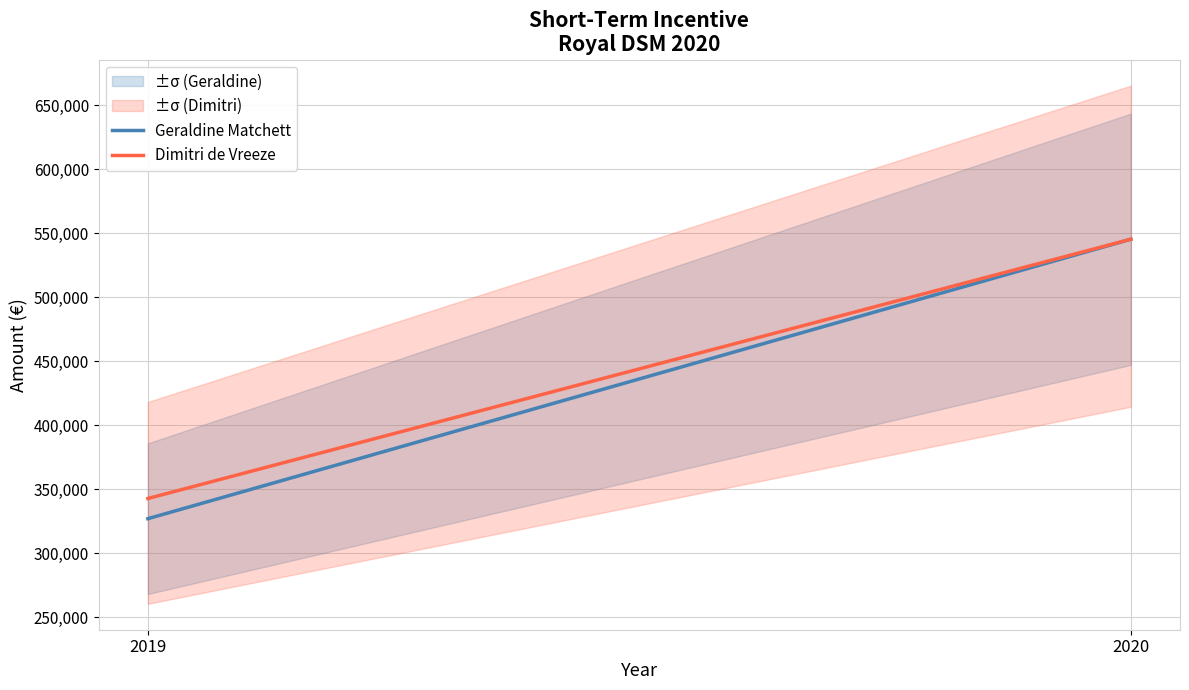

What is the average value of the Geraldine Matchett series?

436110